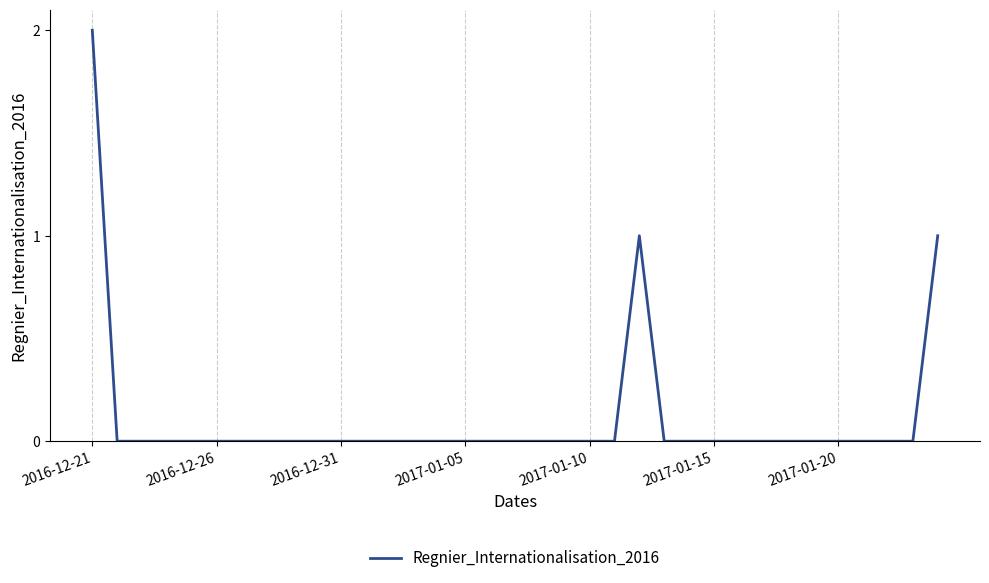

Does the chart have visible grid lines?

Yes